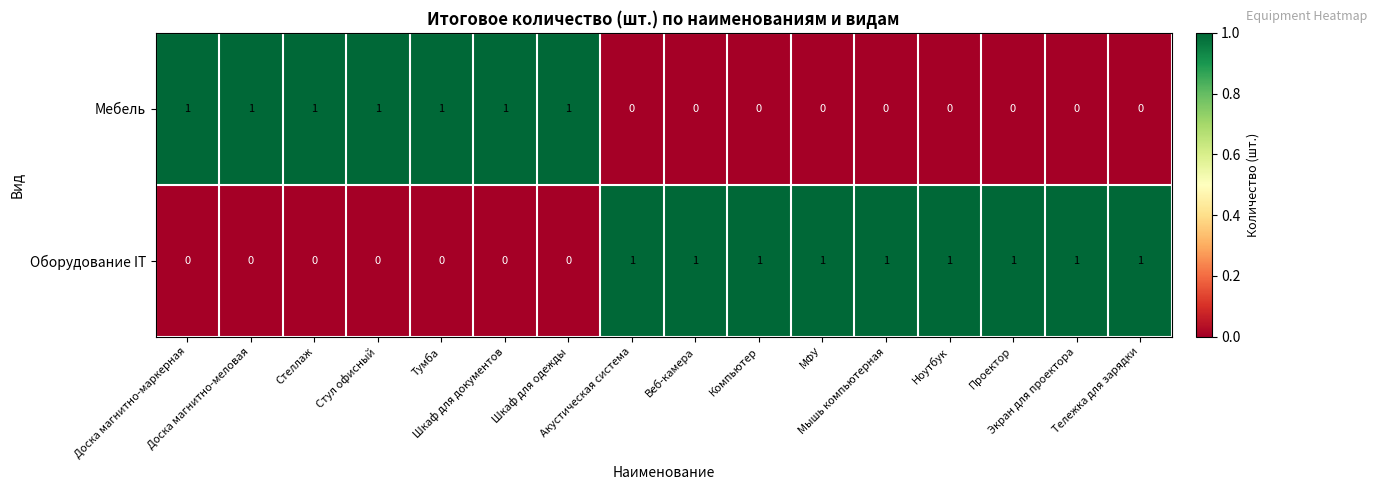

What is the difference between the highest and lowest values at Тележка для зарядки?

1